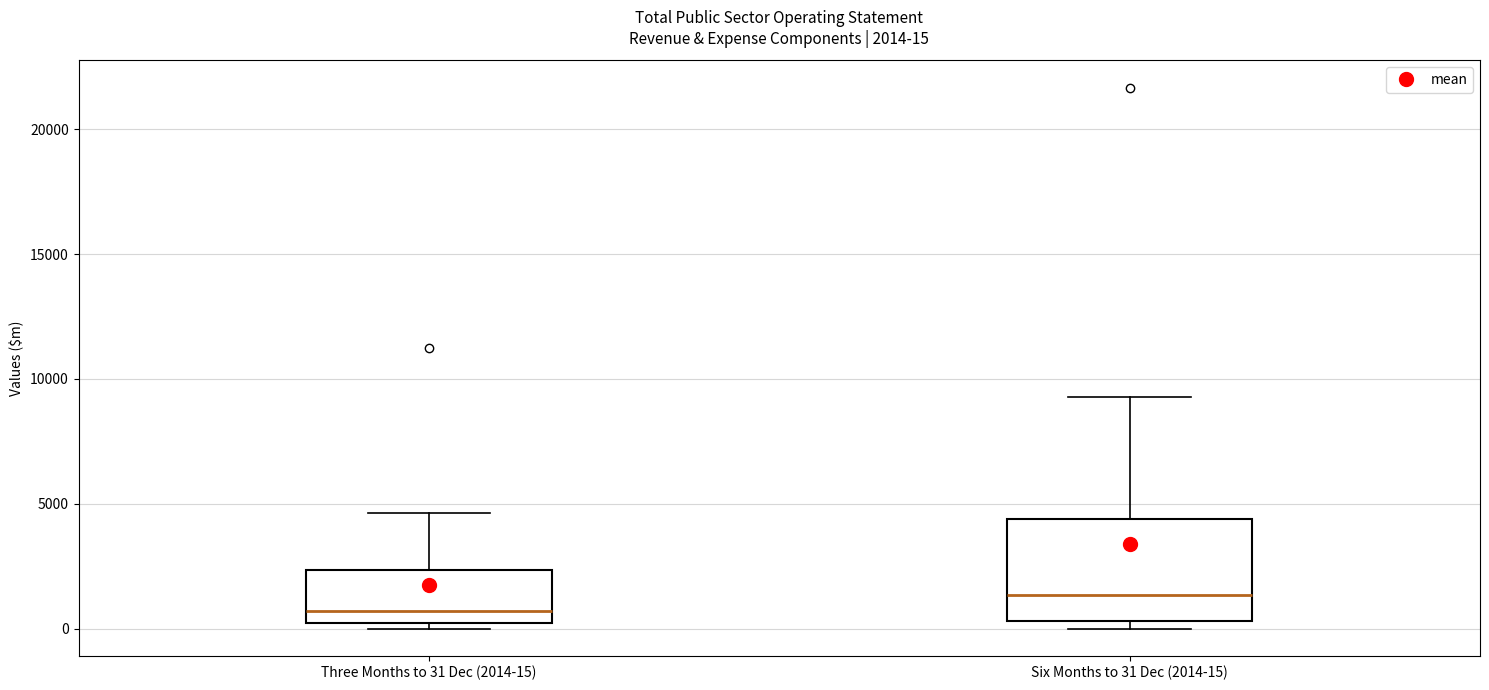

Which box has the lowest median line?

Three Months to 31 Dec (2014-15)